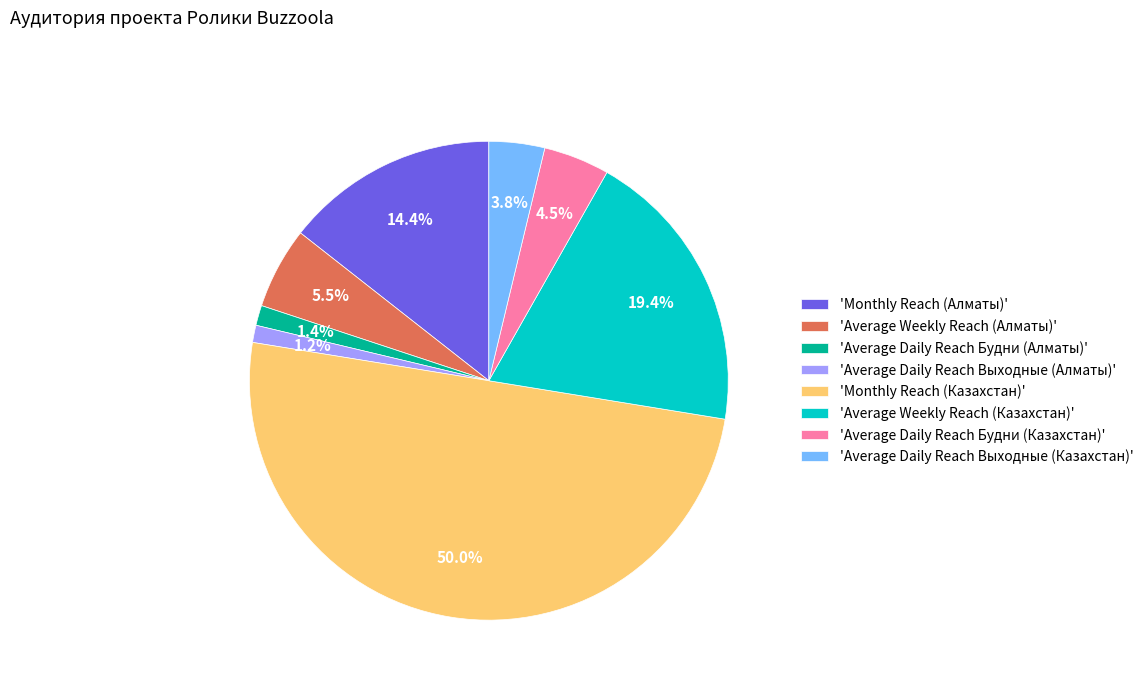

Combined, what portion of the pie is 'Average Daily Reach Будни (Алматы)' and 'Monthly Reach (Алматы)'?

15.8%